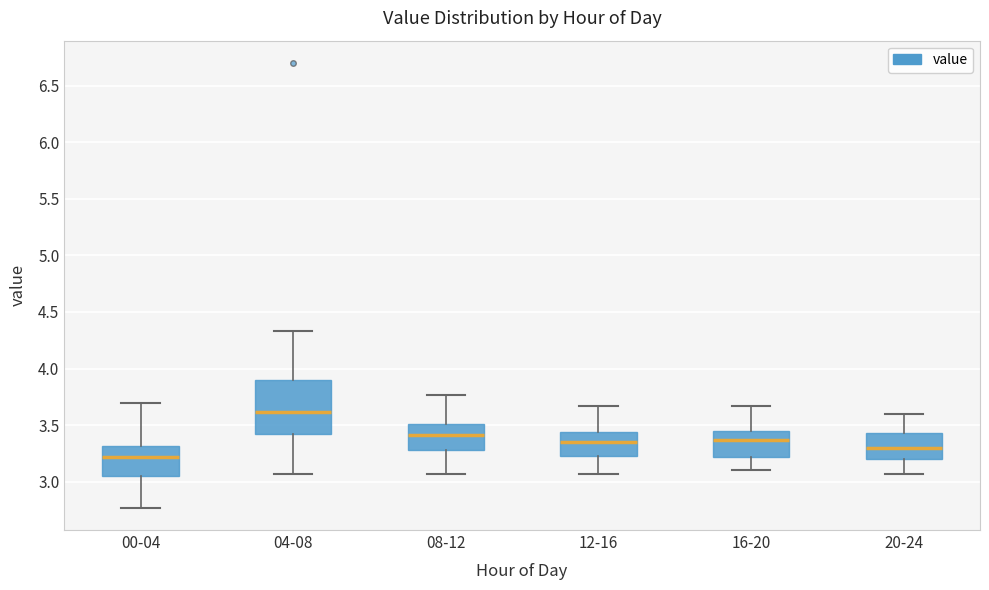

Where does the lower whisker of the box for 08-12 end on the y-axis? The values are not printed on the chart, so give them approximately, as read against the axis.

3.05